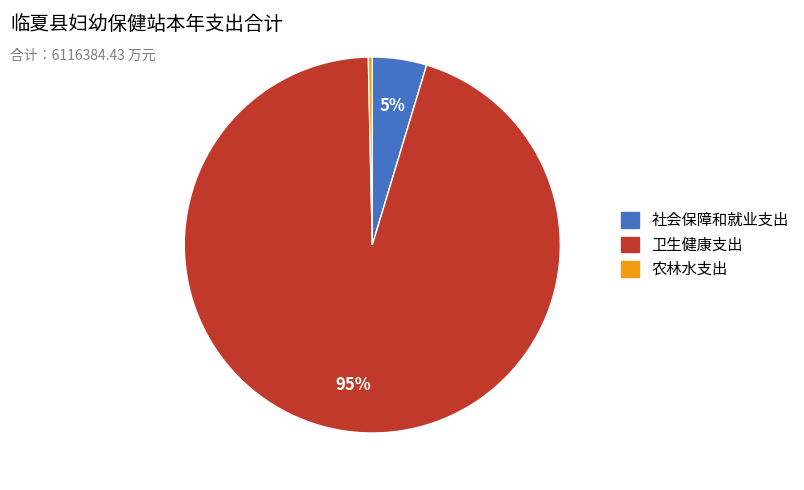

Is there a majority slice in this chart?

Yes